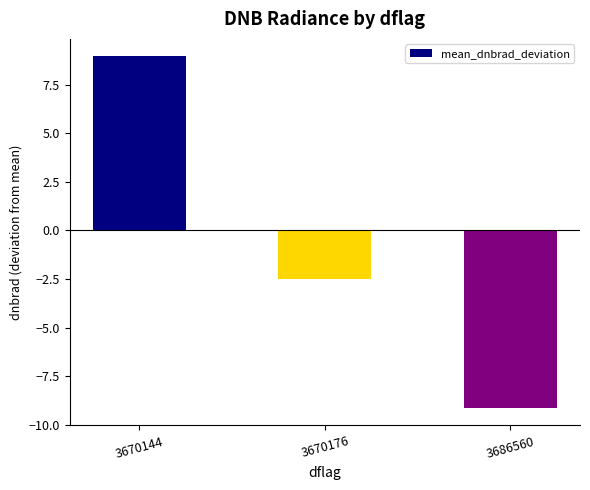

At which label does the data first exceed -2?

3670144